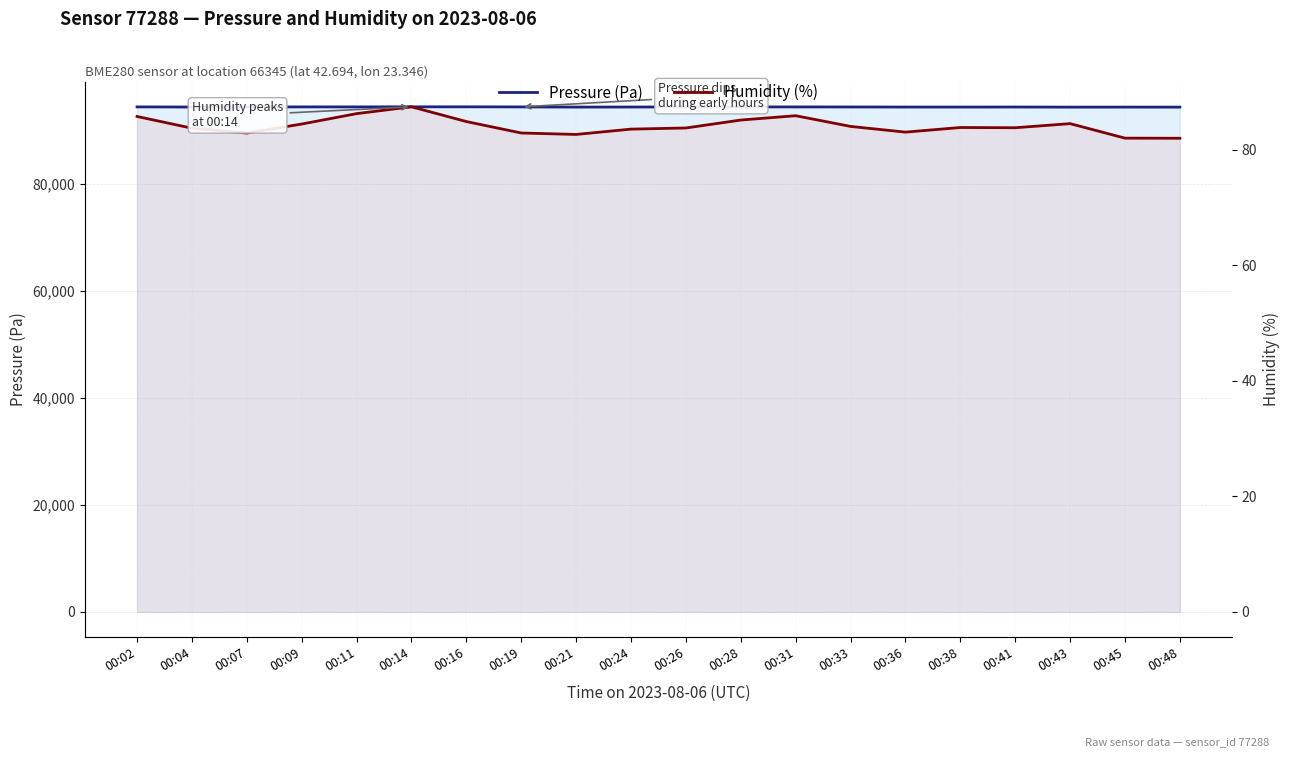

At which category is the sum across all series the highest?

00:14